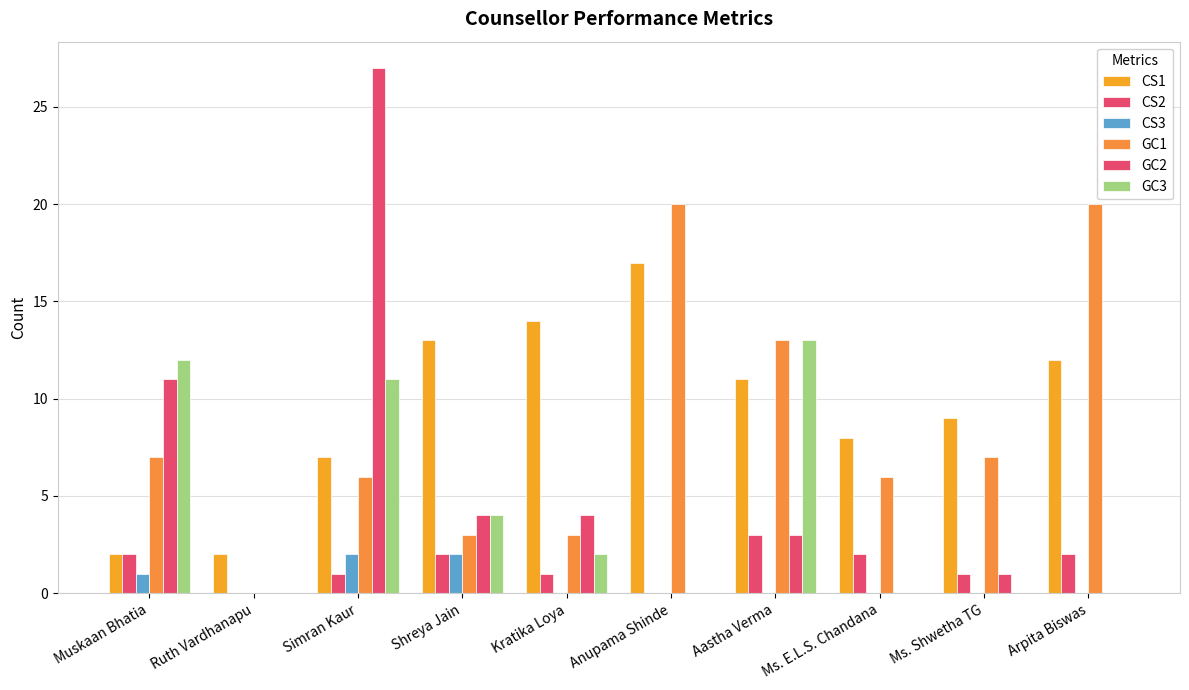

Which series changed the most between Muskaan Bhatia and Shreya Jain?

CS1